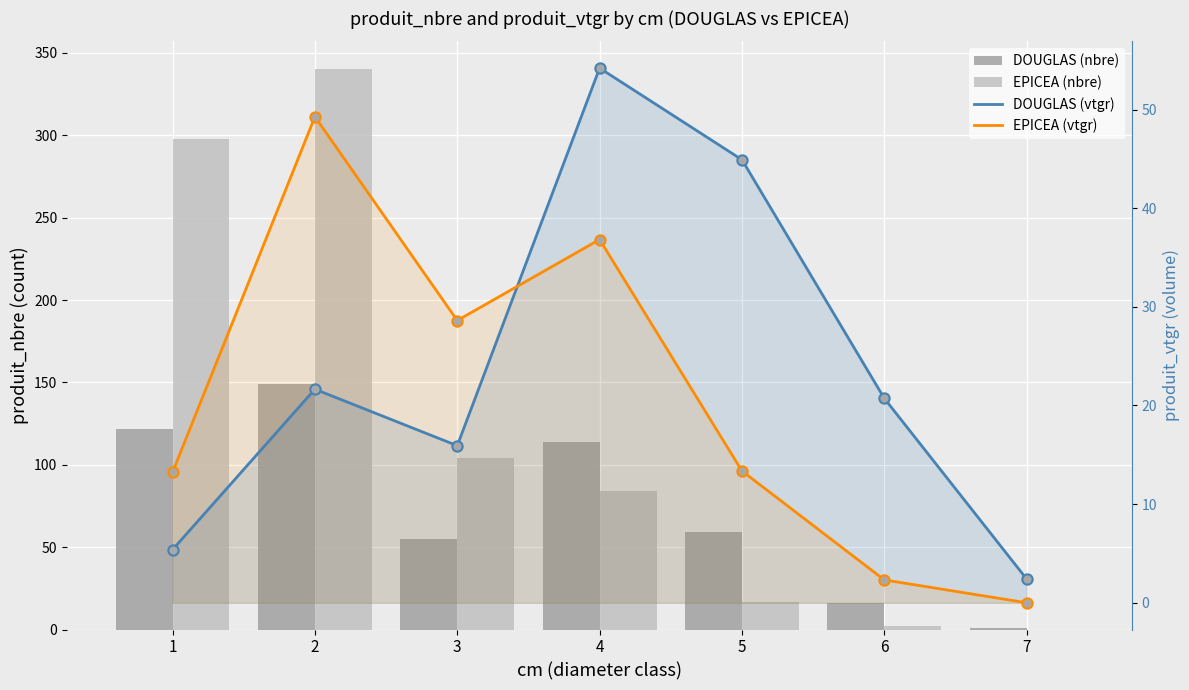

Which series reaches the maximum Y coordinate?

EPICEA (nbre)